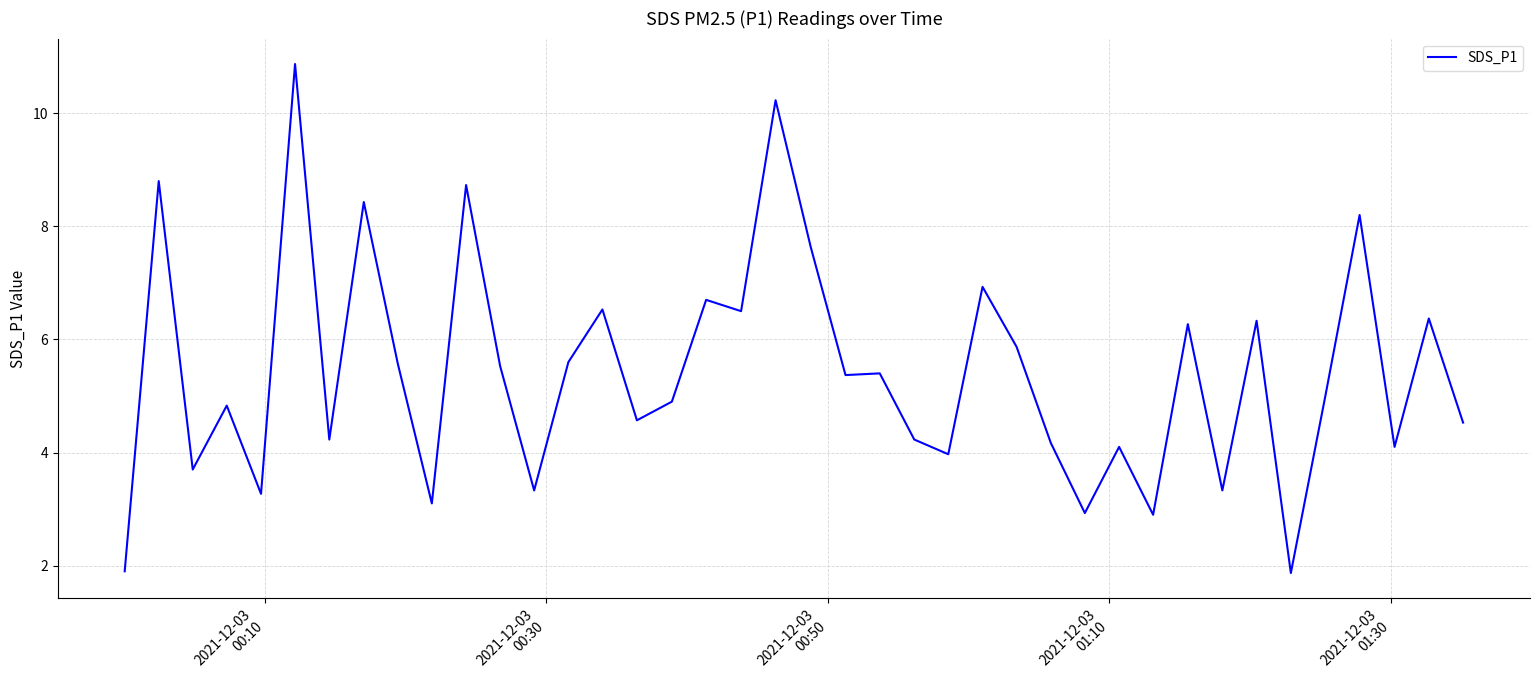

Reading left to right, what are all the values shown in this chart?

1.9	8.8	3.7	4.8	3.3	10.9	4.2	8.4	5.6	3.1	8.7	5.5	3.3	5.6	6.5	4.6	4.9	6.7	6.5	10.2	7.6	5.4	5.4	4.2	4.0	6.9	5.9	4.2	2.9	4.1	2.9	6.3	3.3	6.3	1.9	5.0	8.2	4.1	6.4	4.5